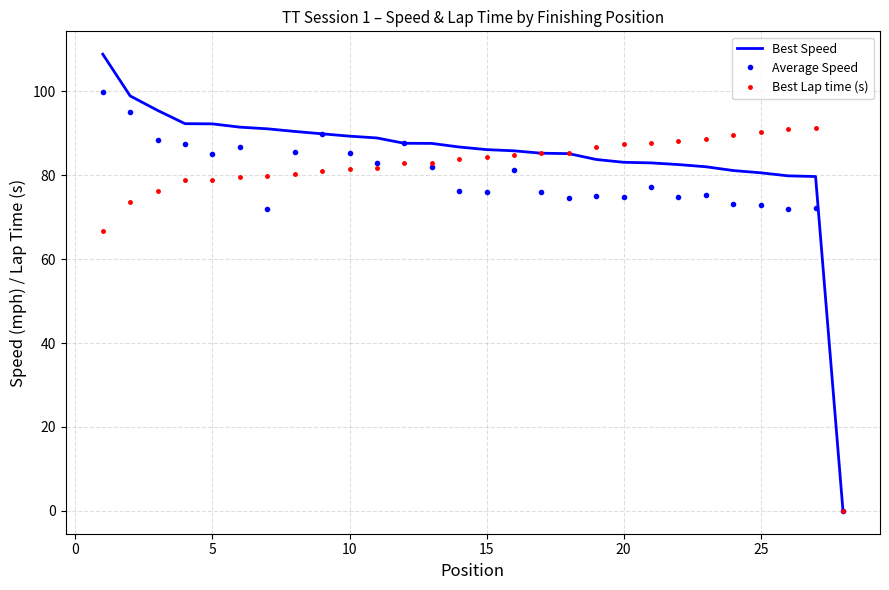

Rank the series by their maximum value, from lowest to highest.

Best Lap time (s), Average Speed, Best Speed